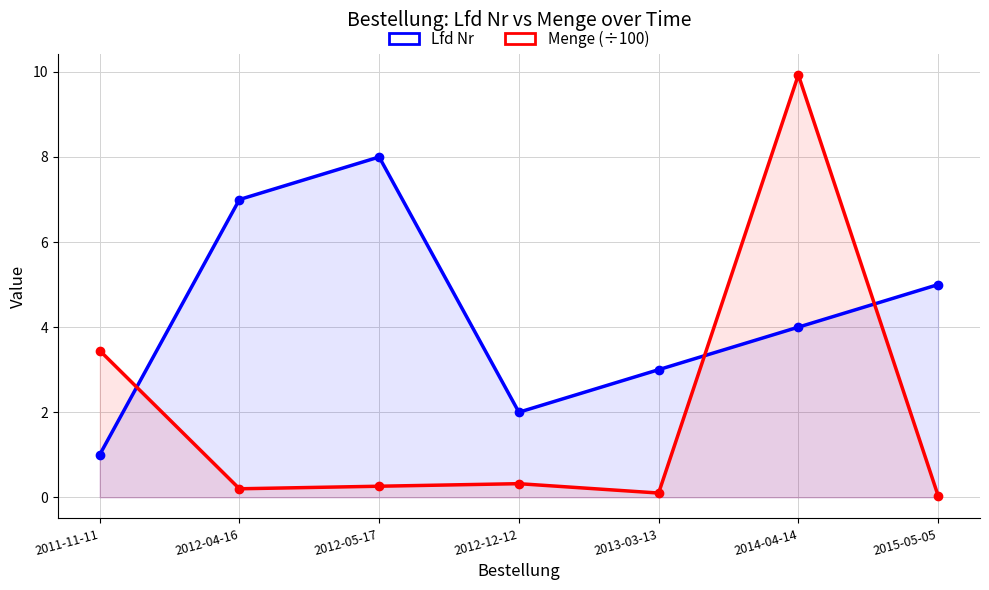

Which series has the largest total across all categories?

Lfd Nr